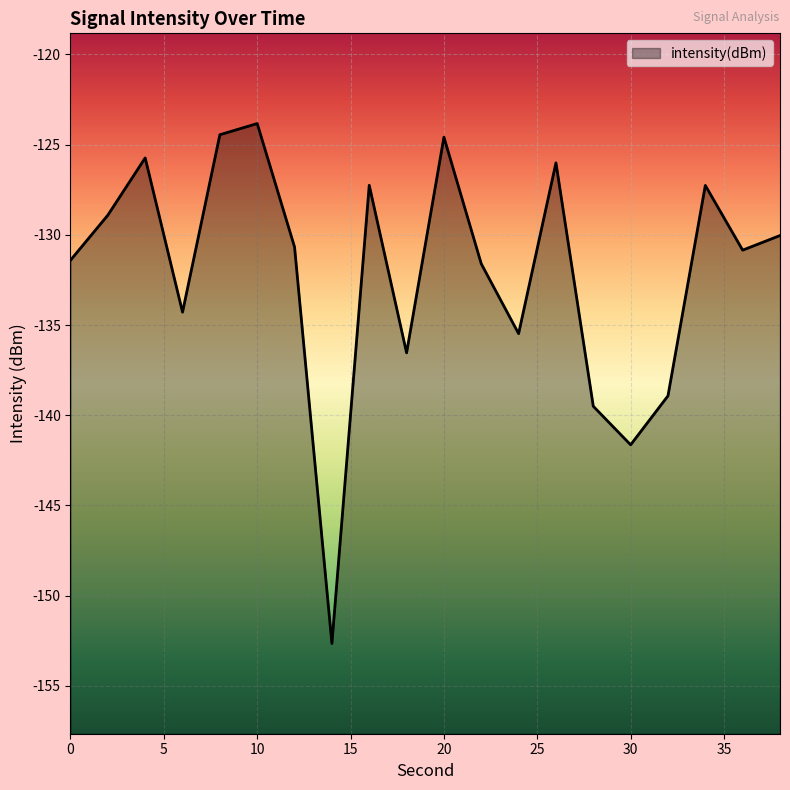

Reading left to right, extract all data points from this chart.

0=-131.4	2=-128.9	4=-125.7	6=-134.3	8=-124.5	10=-123.8	12=-130.7	14=-152.6	16=-127.3	18=-136.5	20=-124.6	22=-131.6	24=-135.5	26=-126.0	28=-139.5	30=-141.6	32=-138.9	34=-127.3	36=-130.8	38=-130.0